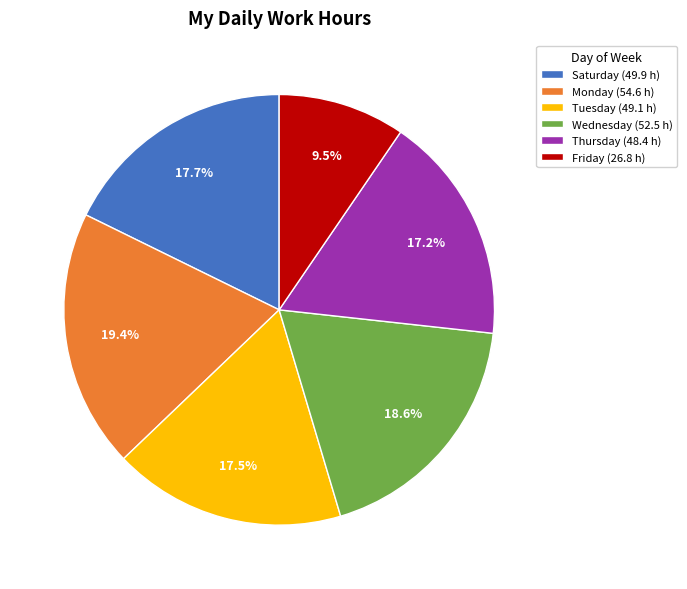

Do Monday (54.6 h) and Wednesday (52.5 h) together represent more than half of the pie?

No